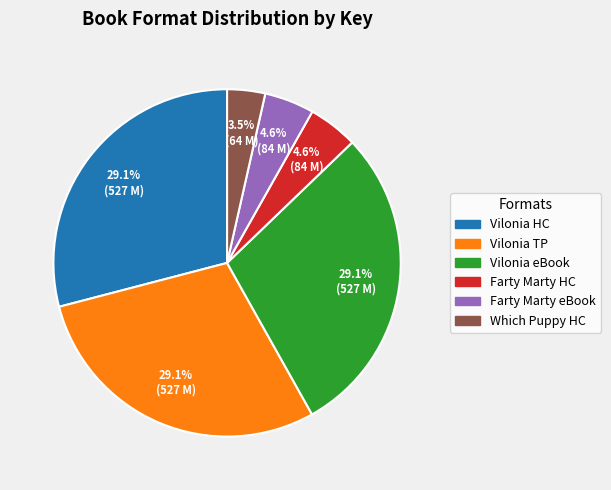

Is there any slice that represents more than half of the pie?

No